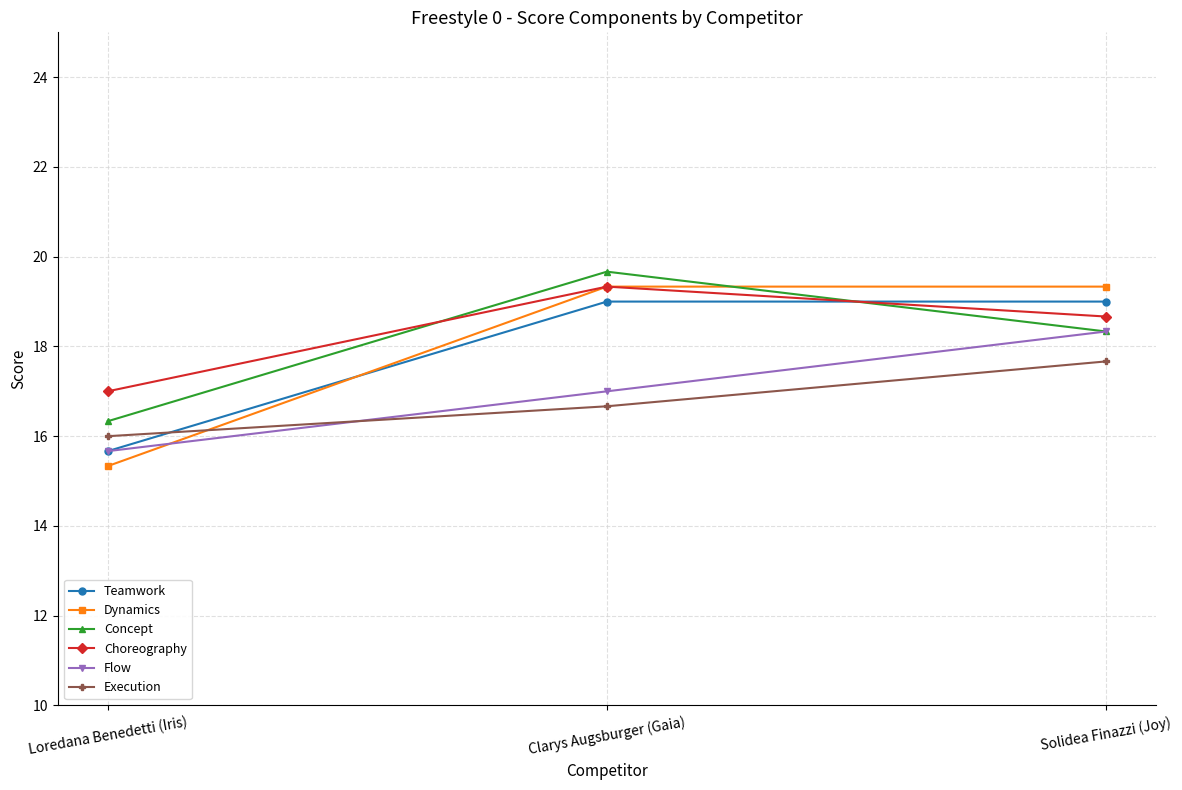

How many lines are shown in the chart?

6